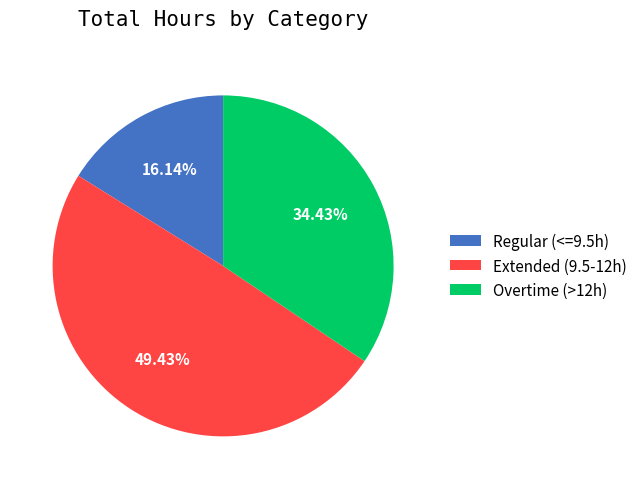

Combined, do Extended (9.5-12h) and Overtime (>12h) account for over 50%?

Yes